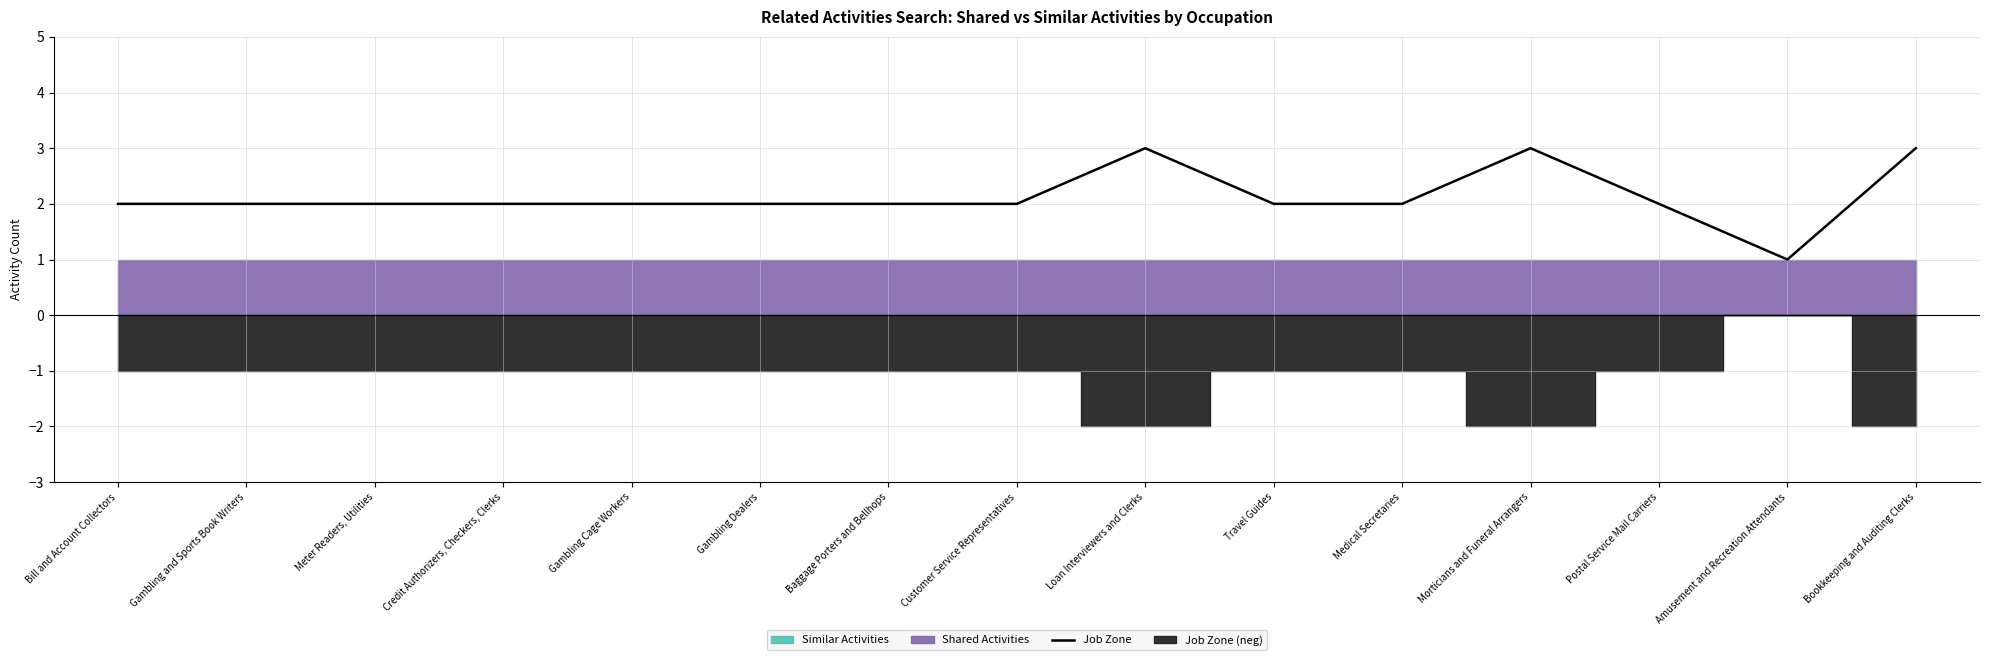

What is the sum of all values?

32